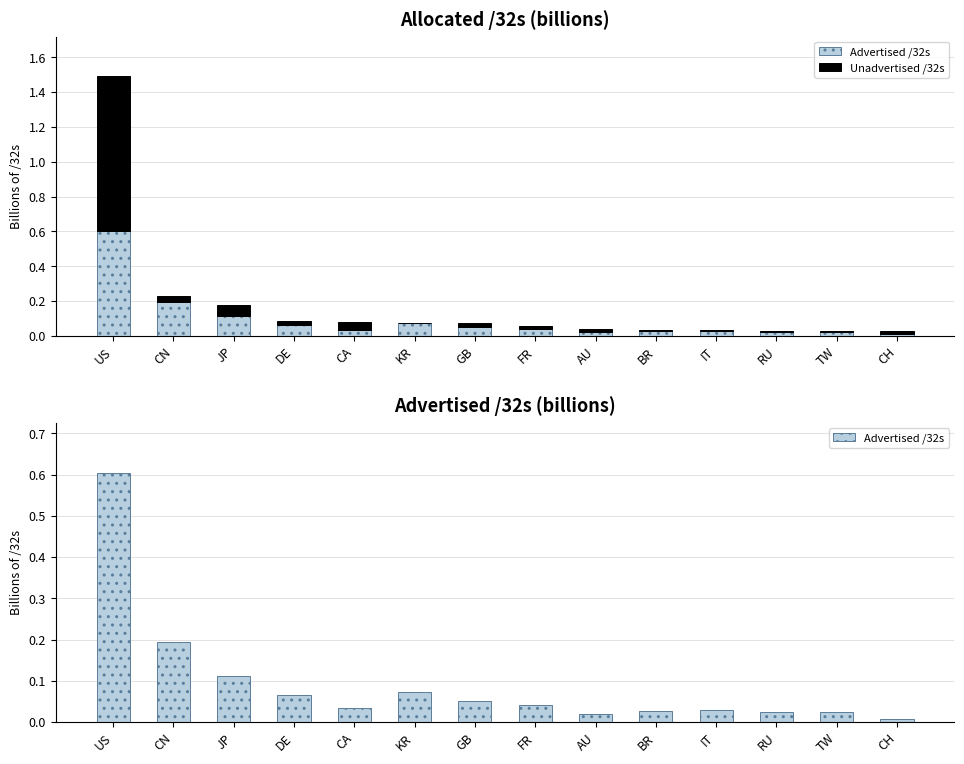

What is the difference between the Advertised /32s values at DE and CH?

0.1